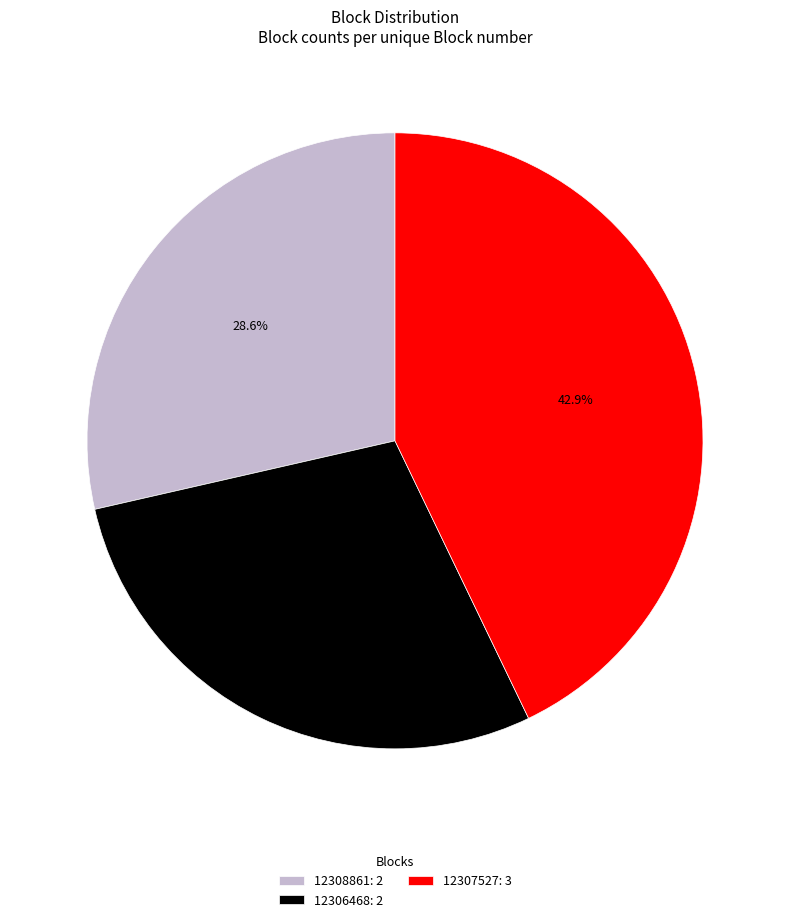

Does 12306468: 2 account for over 50% of the chart?

No